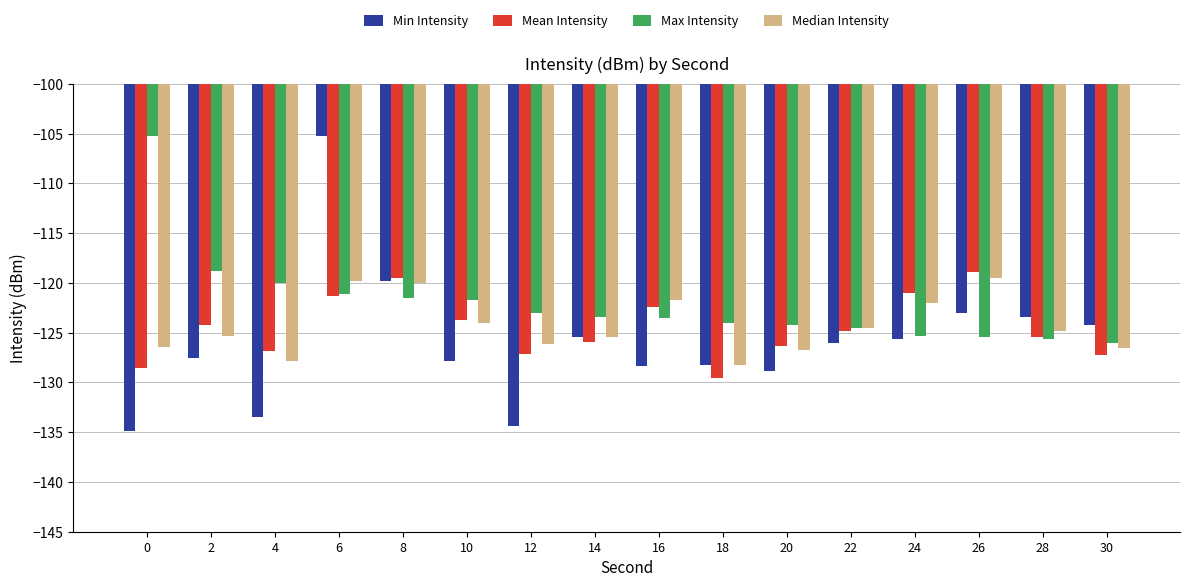

Between 6 and 30, which series saw the biggest shift?

Min Intensity